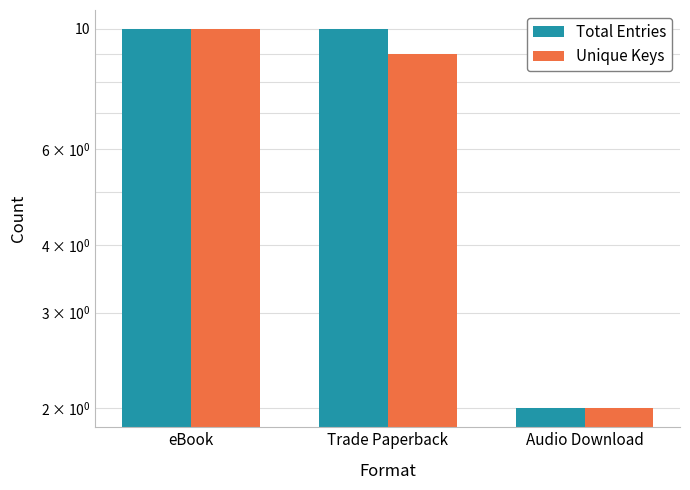

At how many categories does at least one series exceed 3?

2